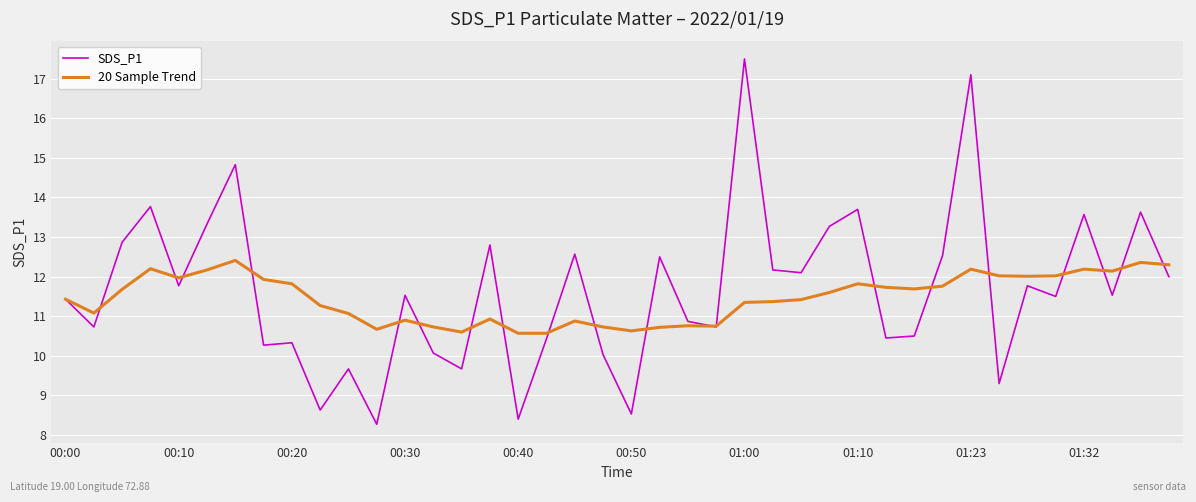

What is the lowest value of the SDS_P1 series?

8.3